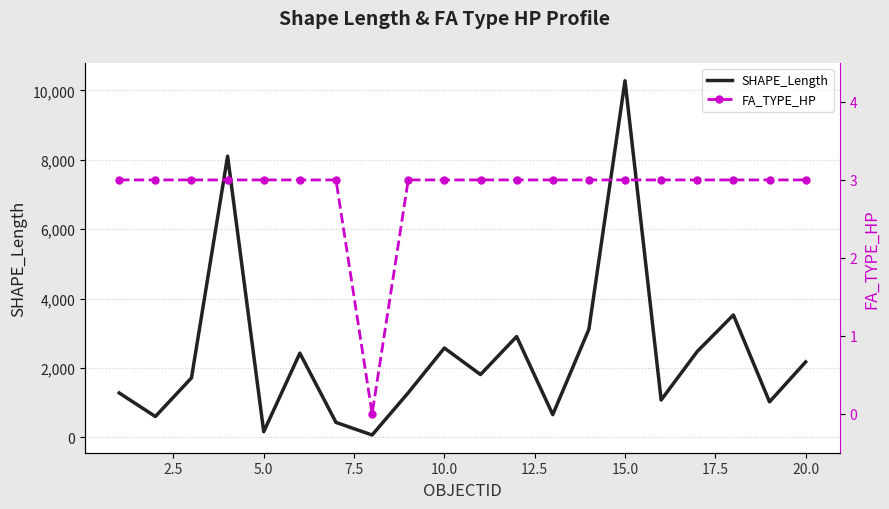

What value does the SHAPE_Length series have at 15.0?

10276.7